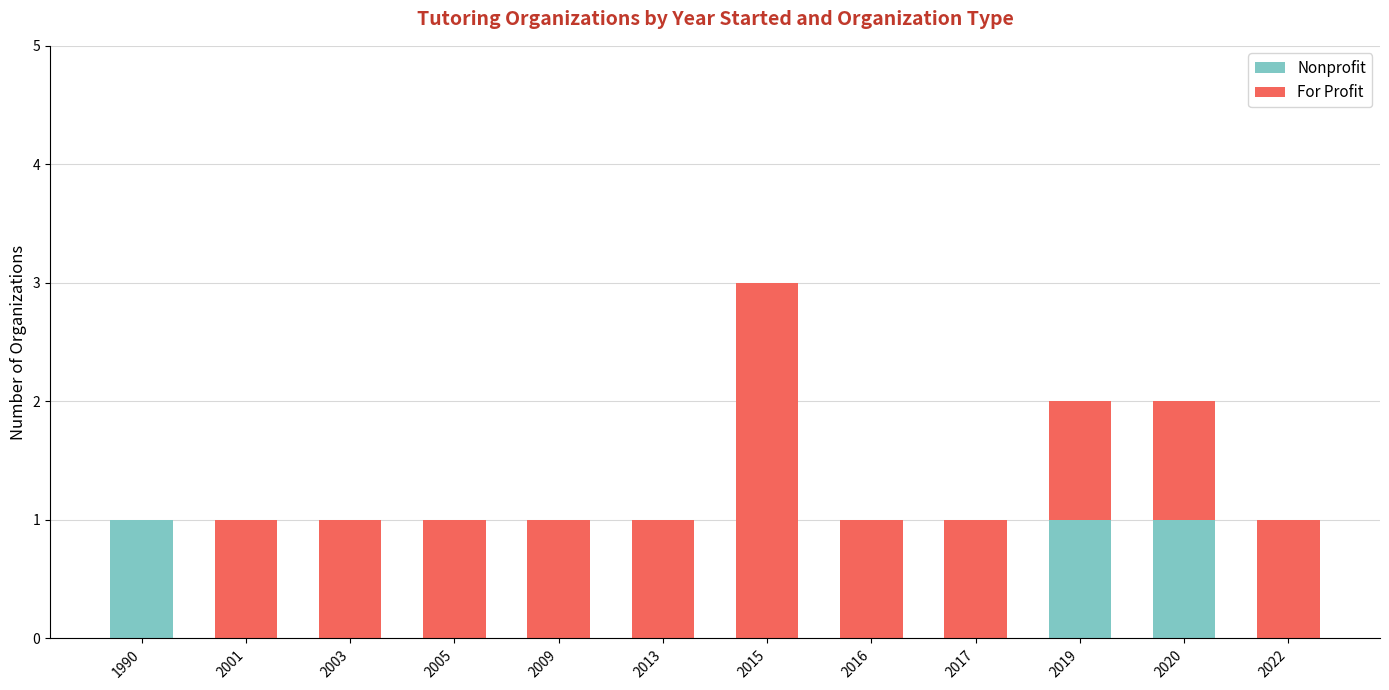

Reading left to right, list the values for the Nonprofit series.

1990=1	2001=0	2003=0	2005=0	2009=0	2013=0	2015=0	2016=0	2017=0	2019=1	2020=1	2022=0